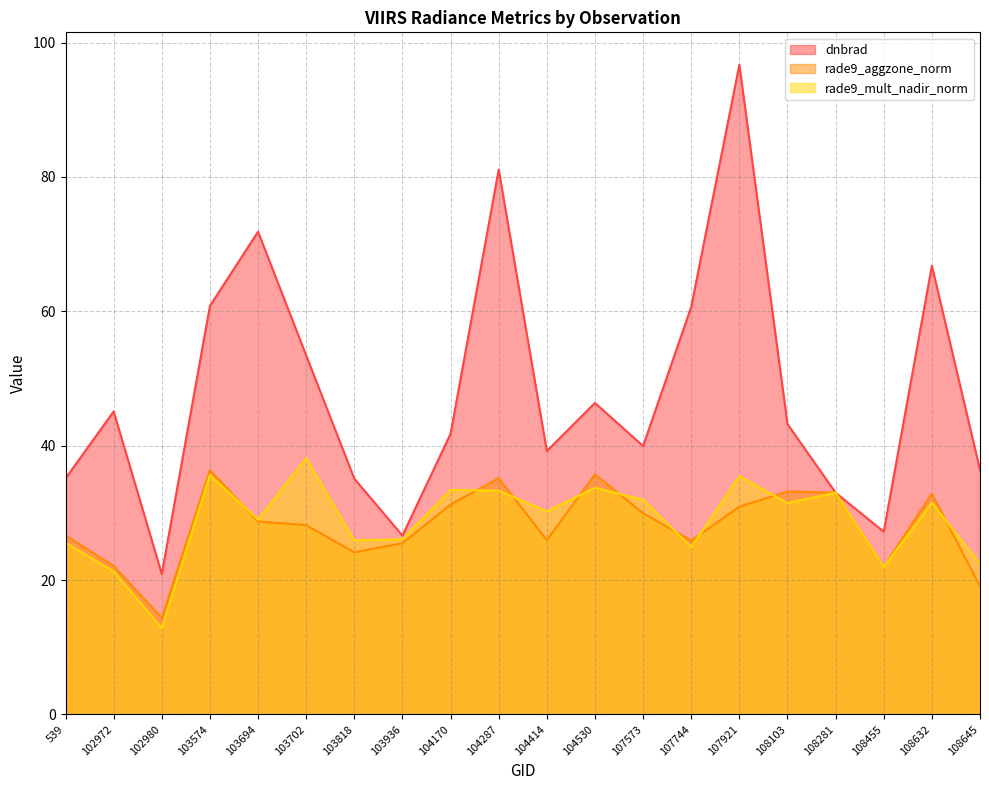

List the labels in order of rade9_mult_nadir_norm value, smallest first.

102980, 102972, 108455, 108645, 107744, 539, 103818, 103936, 103694, 104414, 108103, 108632, 107573, 108281, 104287, 104170, 104530, 107921, 103574, 103702